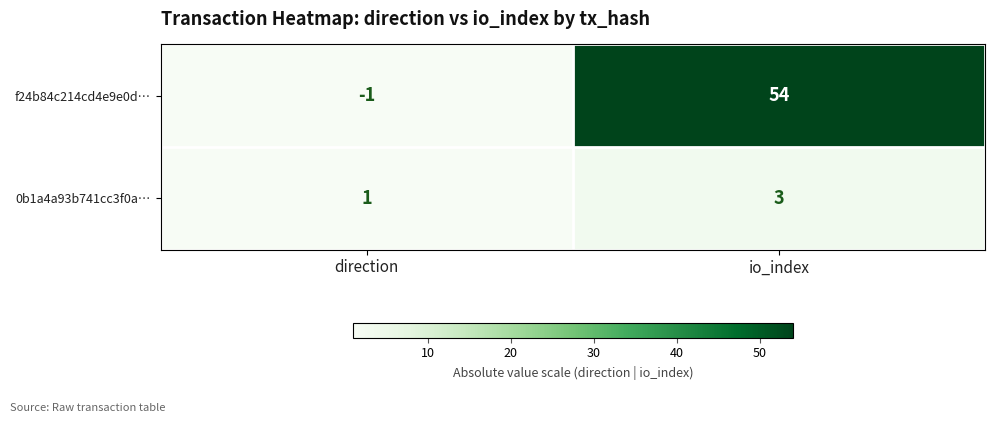

At direction, list the series in order from smallest to largest.

f24b84c214cd4e9e0d…, 0b1a4a93b741cc3f0a…